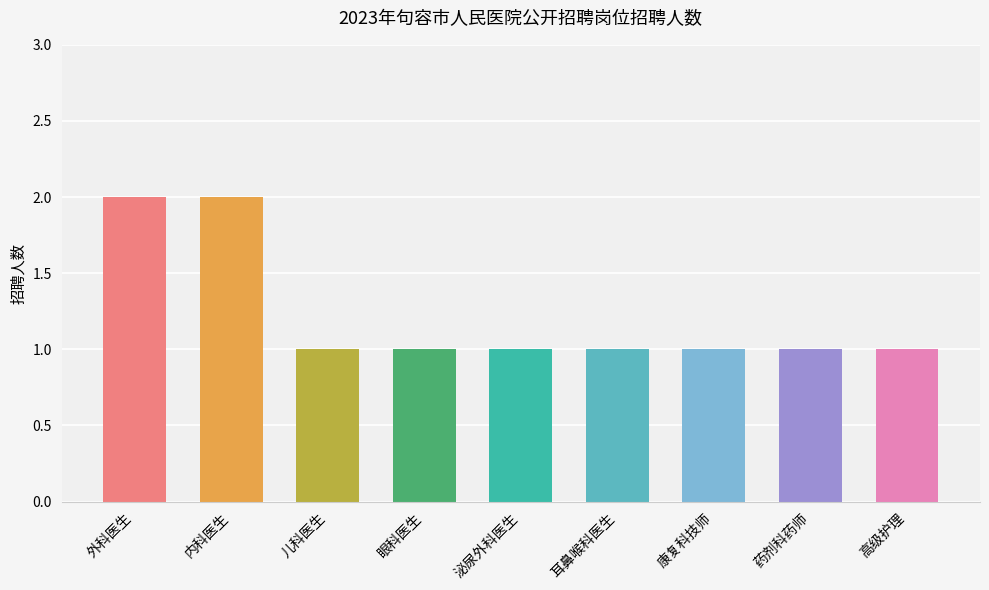

What is the maximum value shown in the chart?

2